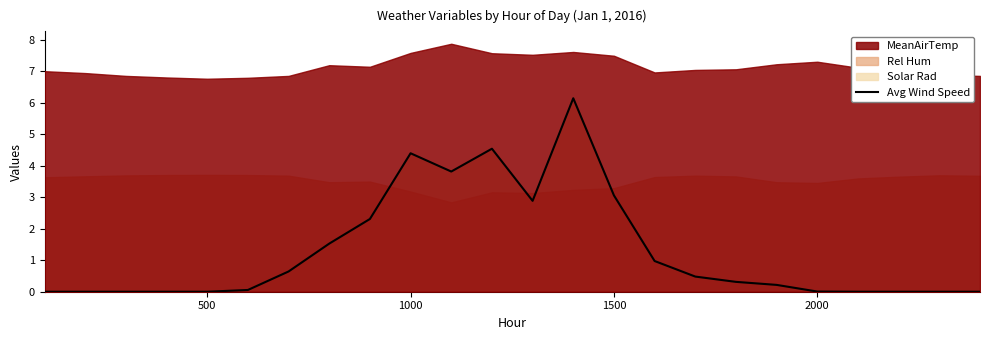

How many positive values are there?

15